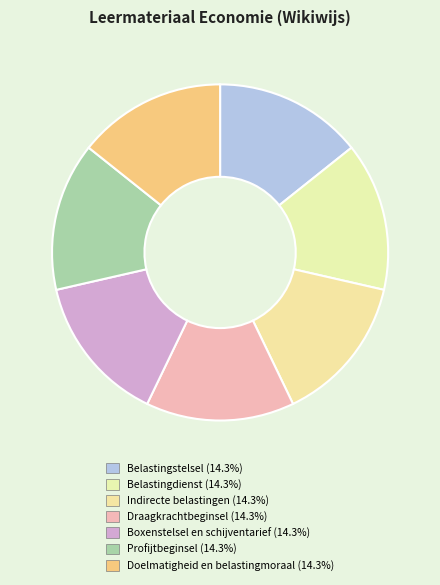

Which slice is the largest?

Doelmatigheid en belastingmoraal